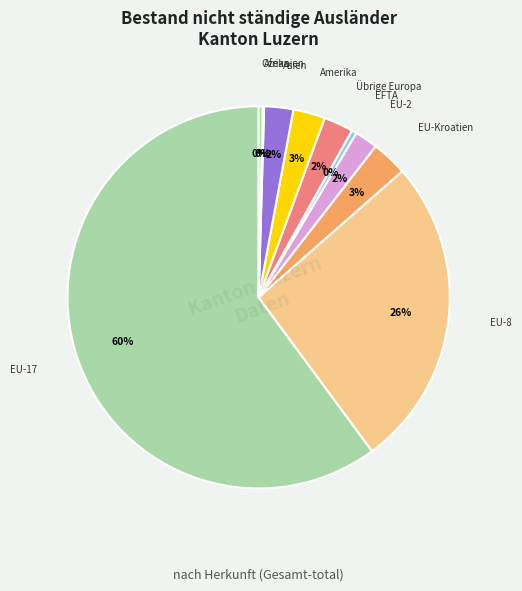

What percentage is the EU-2 slice, to the nearest percent?

2%